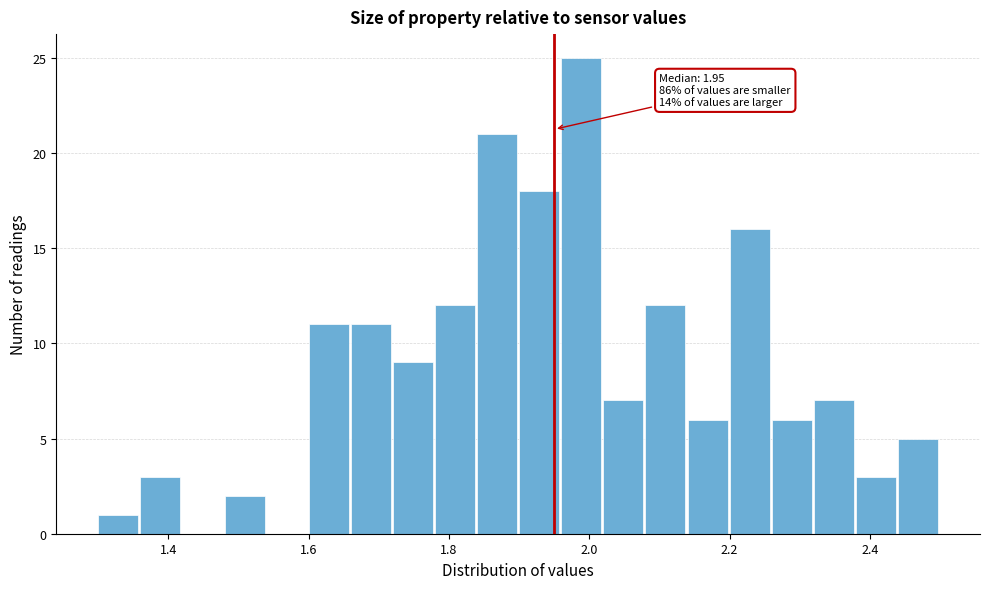

Read against the x-axis, roughly where is the centre of the tallest bar?

1.98